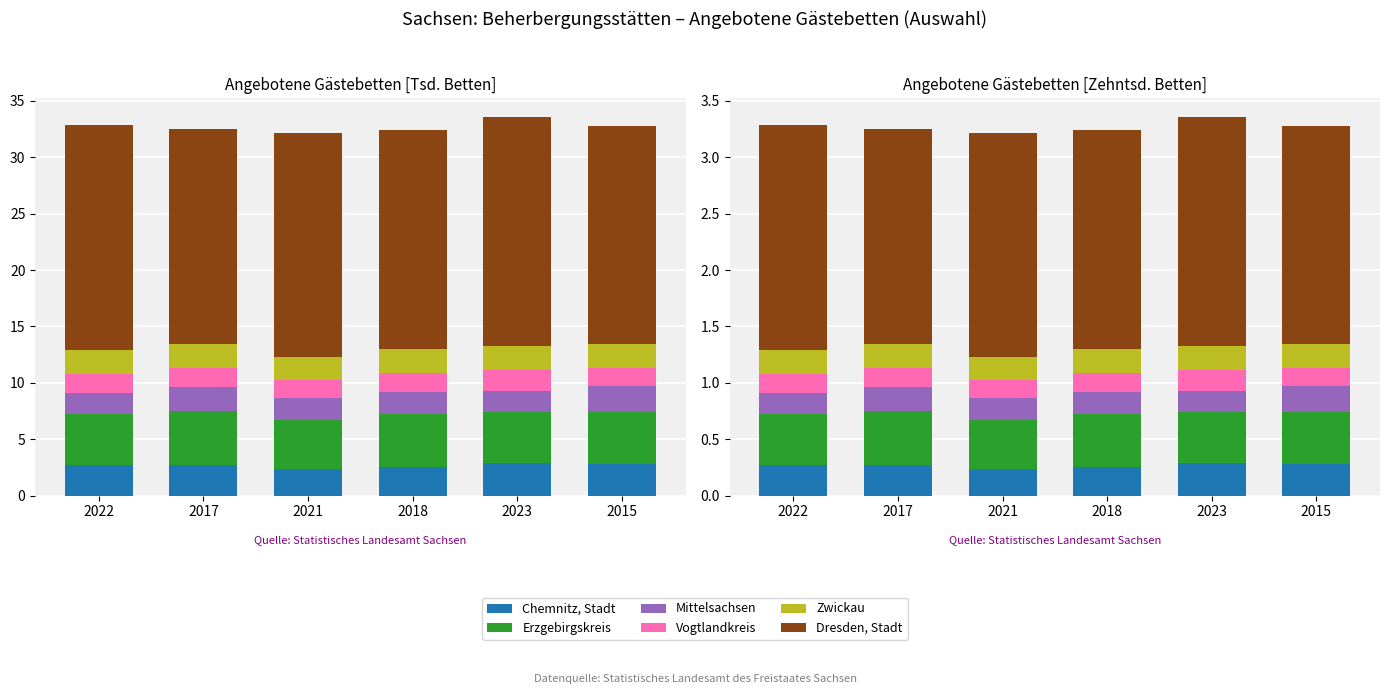

How many data points does each series have?

6